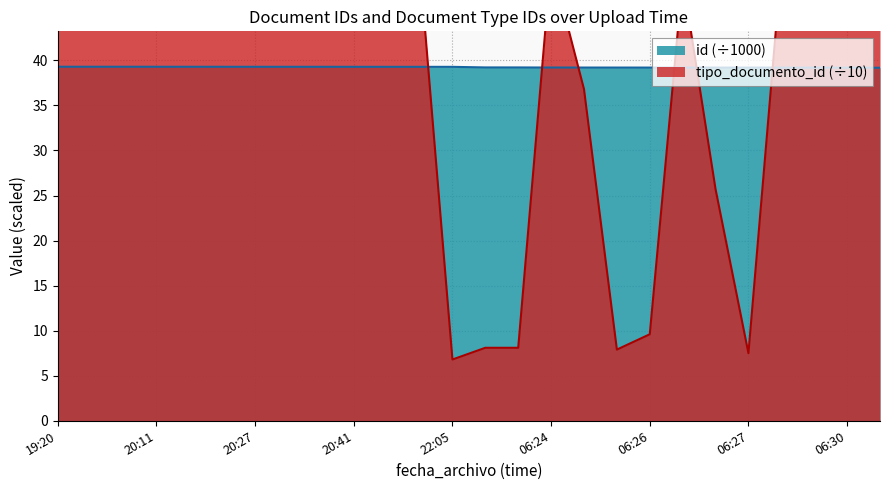

What is the sum of all tipo_documento_id values?

1020.9